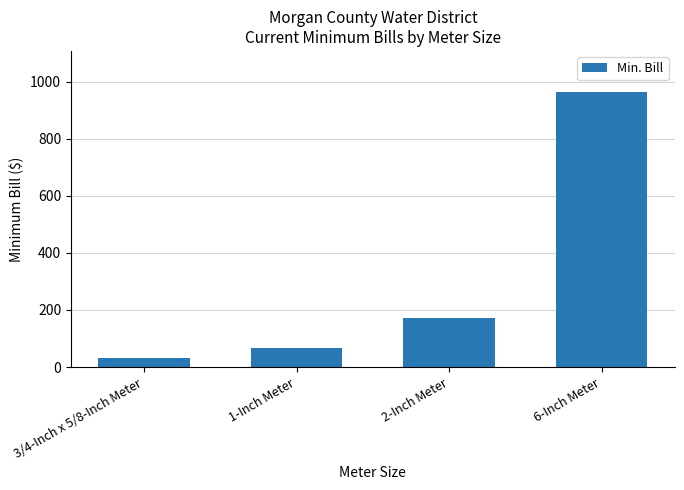

The value at 1-Inch Meter is 67.6. True or false?

True